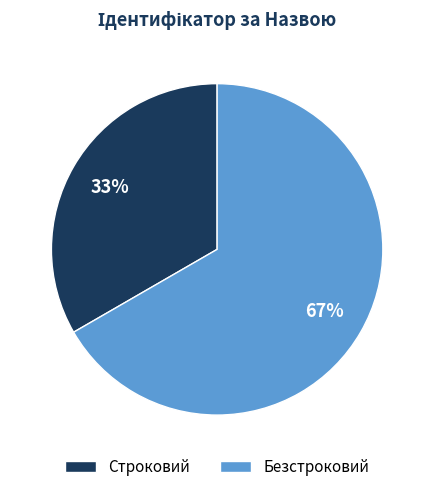

How many slices are in this pie chart?

2